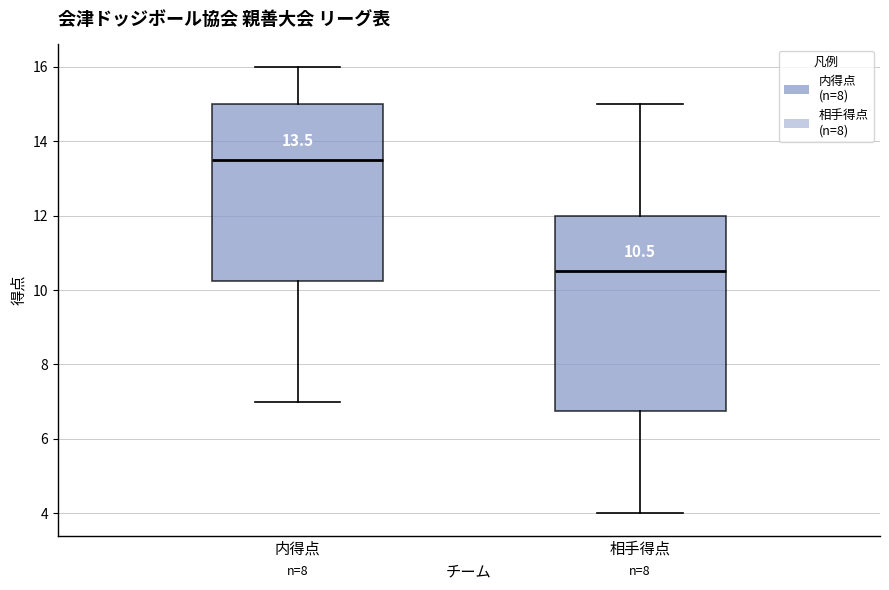

Which box's median line is the highest?

内得点